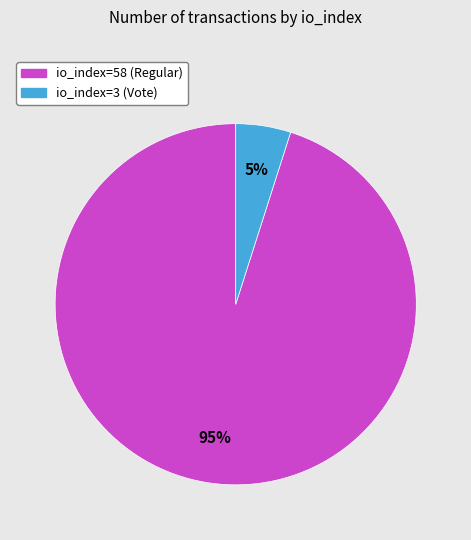

Do io_index=58 (Regular) and io_index=3 (Vote) together represent more than half of the pie?

Yes